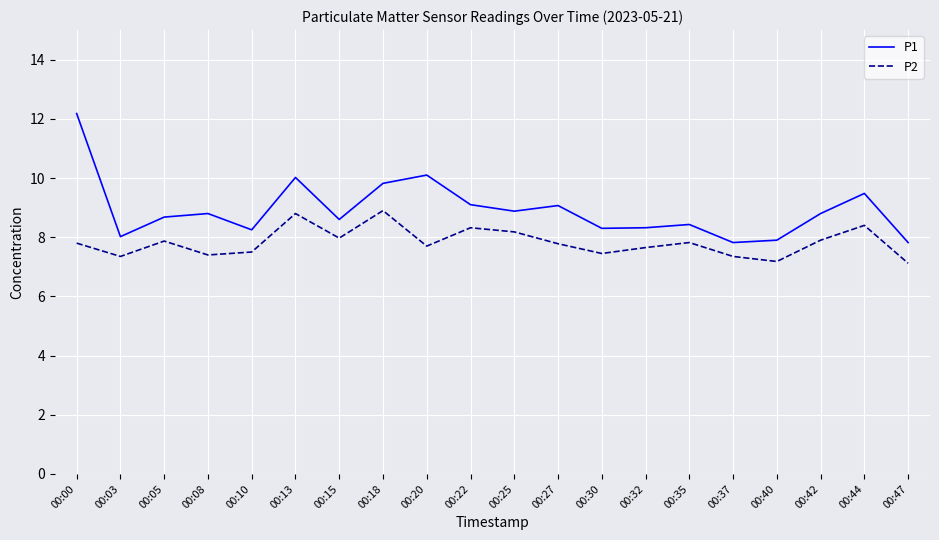

True or false: P1 has a value of 8.9 at 00:25.

True